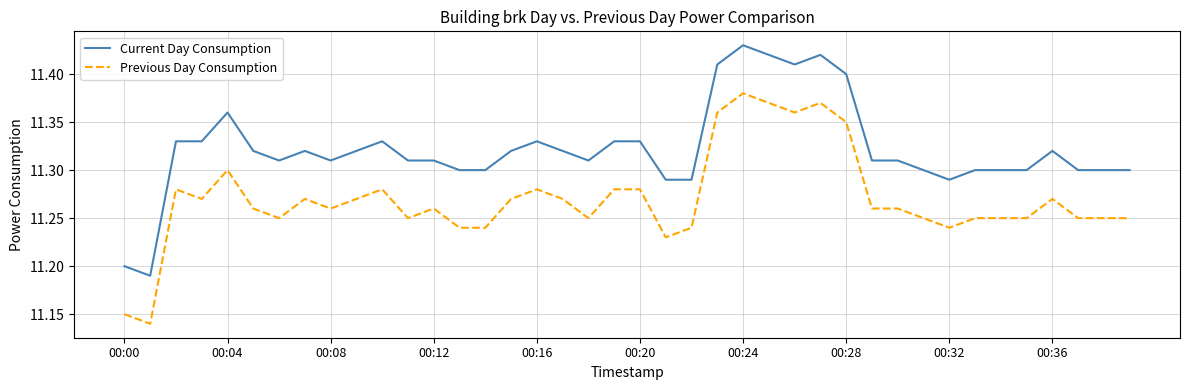

True or false: Current Day Consumption and Previous Day Consumption intersect in this chart.

False